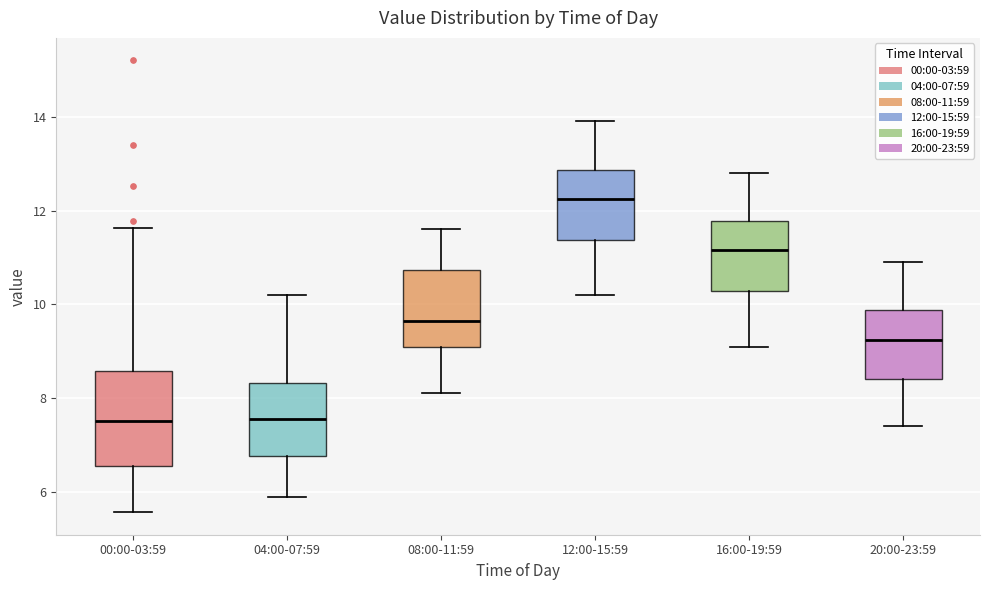

Which box is the tallest, from its lower edge to its upper edge?

00:00-03:59